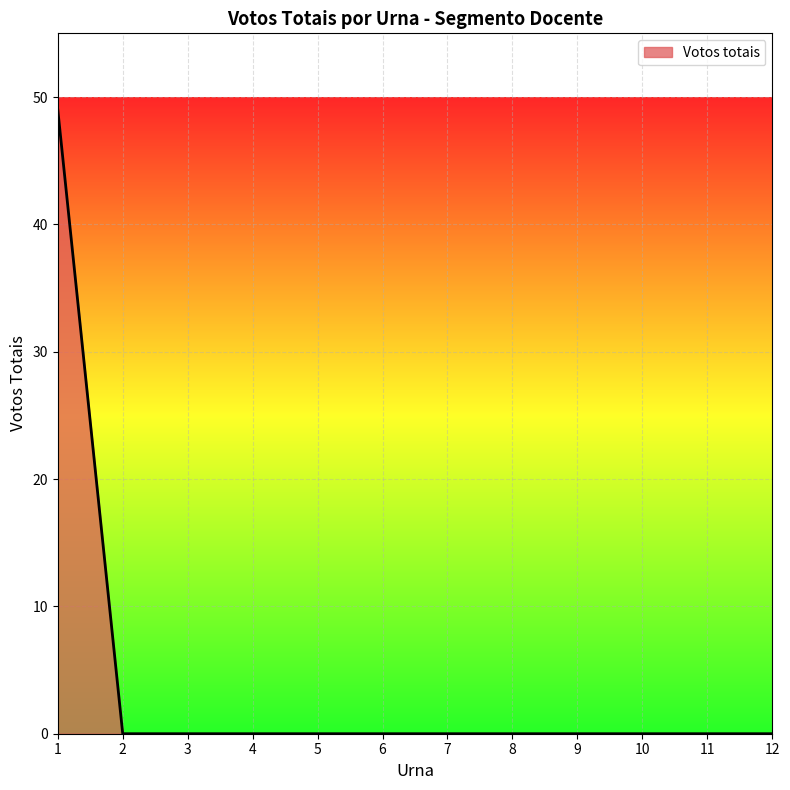

Is it true that the value at 10 is -25?

False